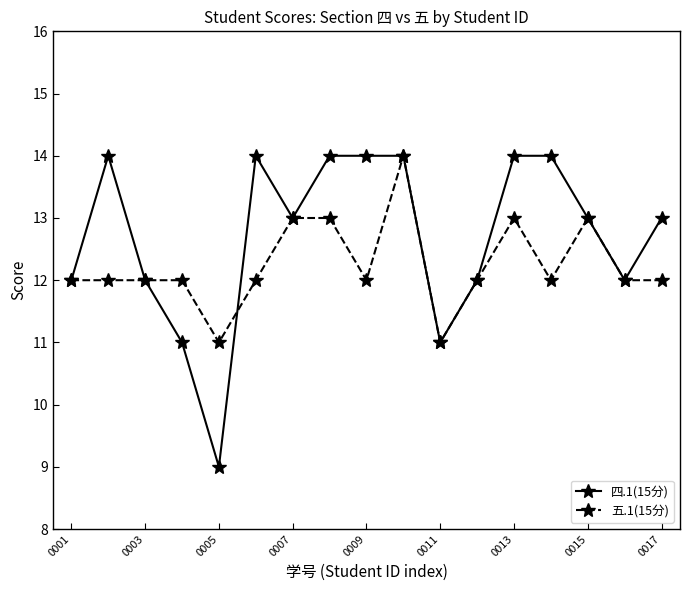

Which series has the widest spread of values?

四.1(15分)